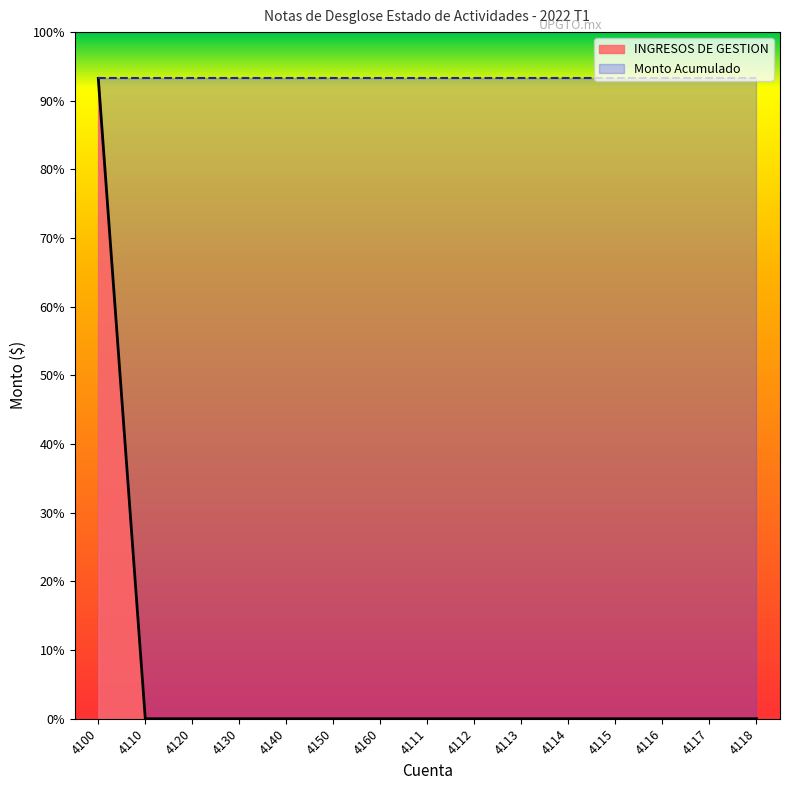

Does the chart have visible grid lines?

No